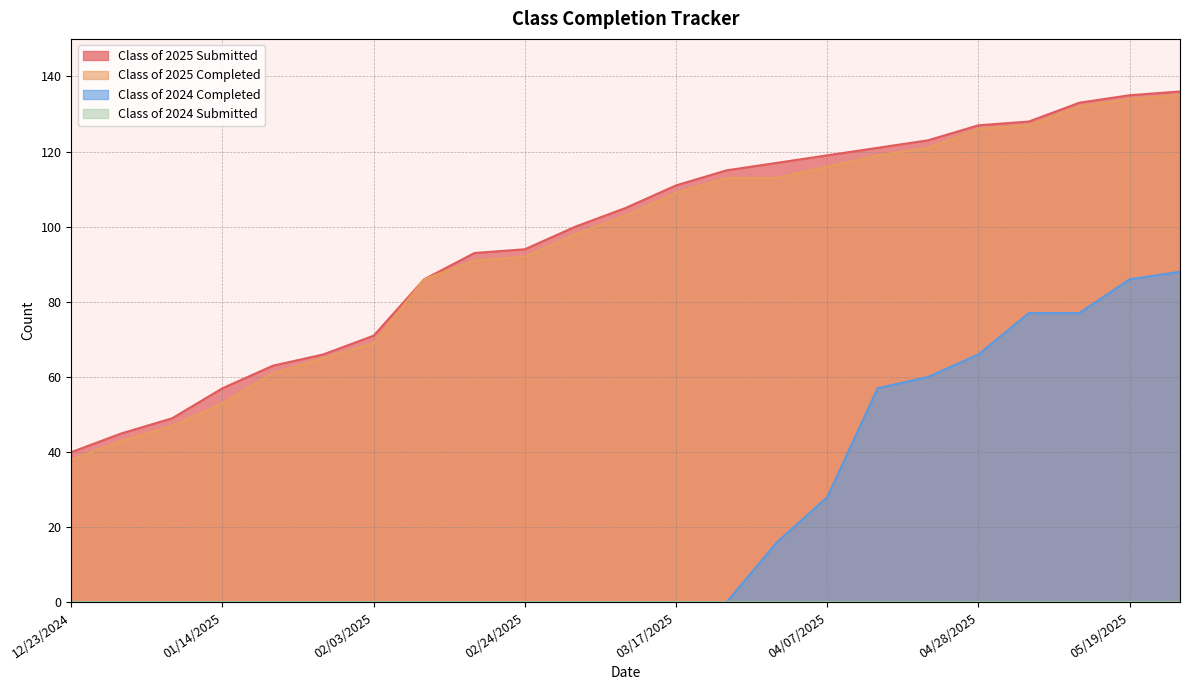

Reading left to right, transcribe all the data shown in this chart.

Class of 2025 Submitted: 12/23/2024=40	12/30/2024=45	01/06/2025=49	01/14/2025=57	01/20/2025=63	01/27/2025=66	02/03/2025=71	02/10/2025=86	02/18/2025=93	02/24/2025=94	03/03/2025=100	03/10/2025=105	03/17/2025=111	03/24/2025=115	03/31/2025=117	04/07/2025=119	04/14/2025=121	04/21/2025=123	04/28/2025=127	05/06/2025=128	05/12/2025=133	05/19/2025=135	05/26/2025=136
Class of 2025 Completed: 12/23/2024=38	12/30/2024=43	01/06/2025=47	01/14/2025=53	01/20/2025=61	01/27/2025=65	02/03/2025=69	02/10/2025=86	02/18/2025=91	02/24/2025=92	03/03/2025=98	03/10/2025=103	03/17/2025=109	03/24/2025=113	03/31/2025=113	04/07/2025=116	04/14/2025=119	04/21/2025=121	04/28/2025=126	05/06/2025=127	05/12/2025=132	05/19/2025=134	05/26/2025=135
Class of 2024 Completed: 12/23/2024=0	12/30/2024=0	01/06/2025=0	01/14/2025=0	01/20/2025=0	01/27/2025=0	02/03/2025=0	02/10/2025=0	02/18/2025=0	02/24/2025=0	03/03/2025=0	03/10/2025=0	03/17/2025=0	03/24/2025=0	03/31/2025=16	04/07/2025=28	04/14/2025=57	04/21/2025=60	04/28/2025=66	05/06/2025=77	05/12/2025=77	05/19/2025=86	05/26/2025=88